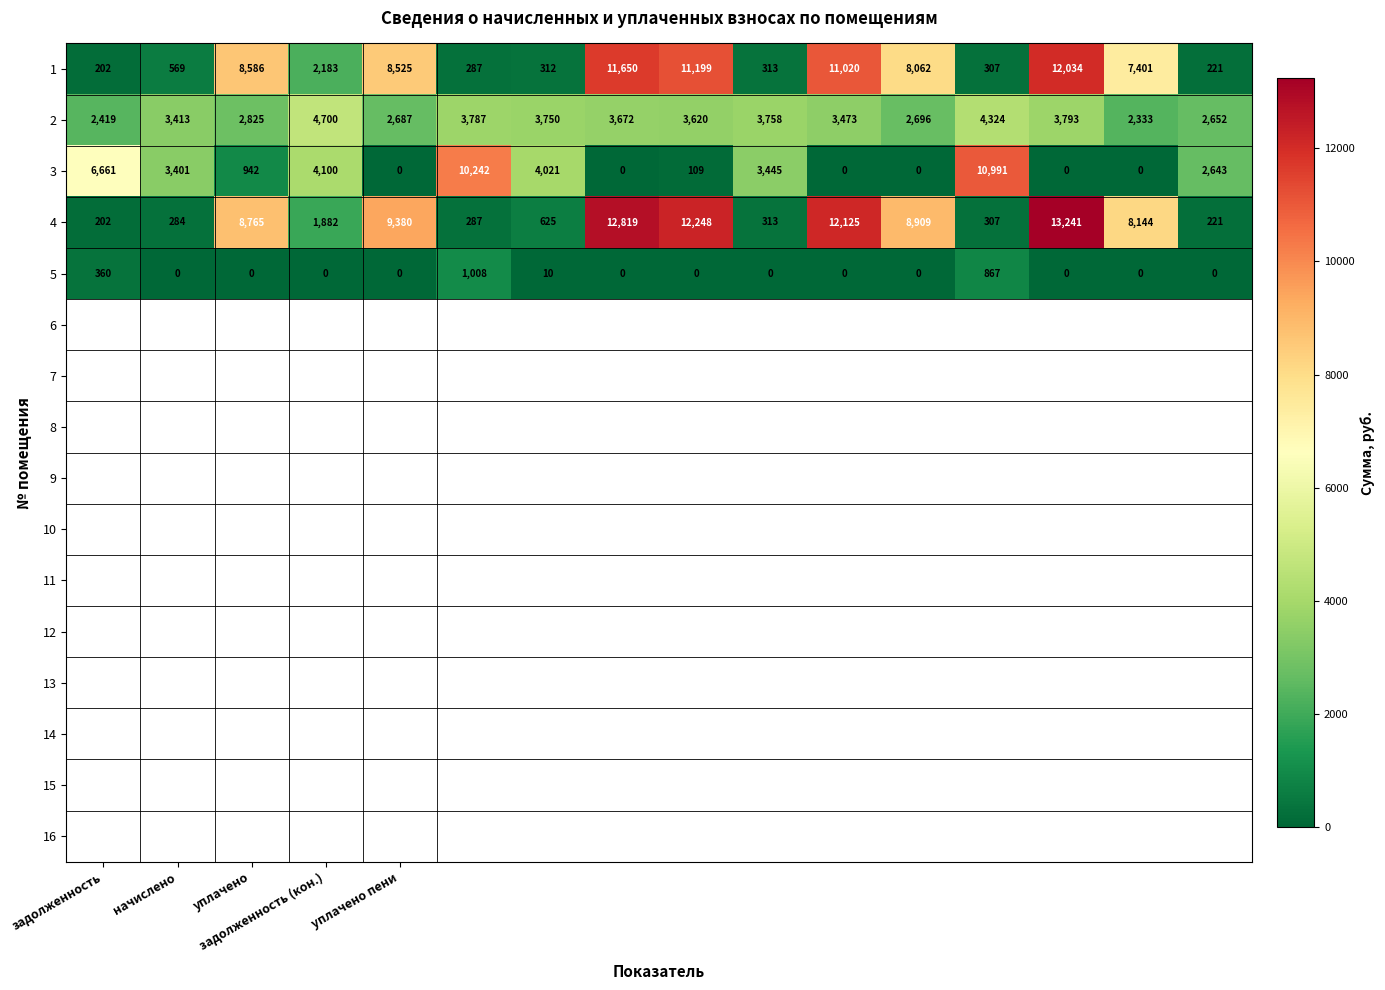

At how many categories does at least one series exceed 5301?

11